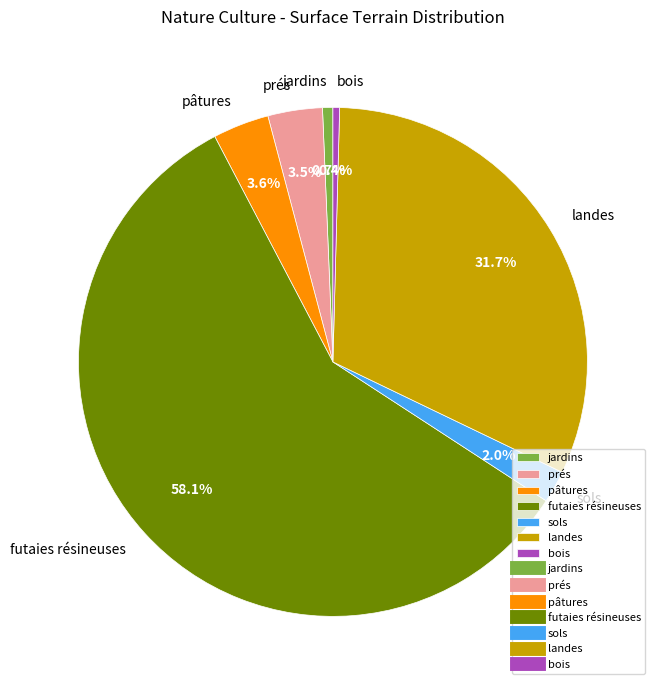

Is the sum of prés and landes greater than half?

No